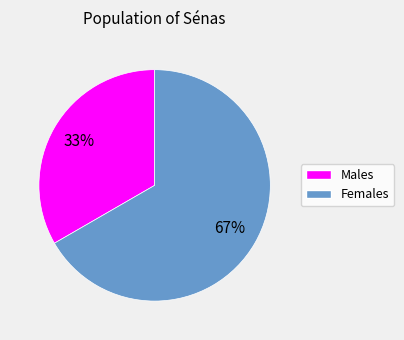

Is there any slice that represents more than half of the pie?

Yes